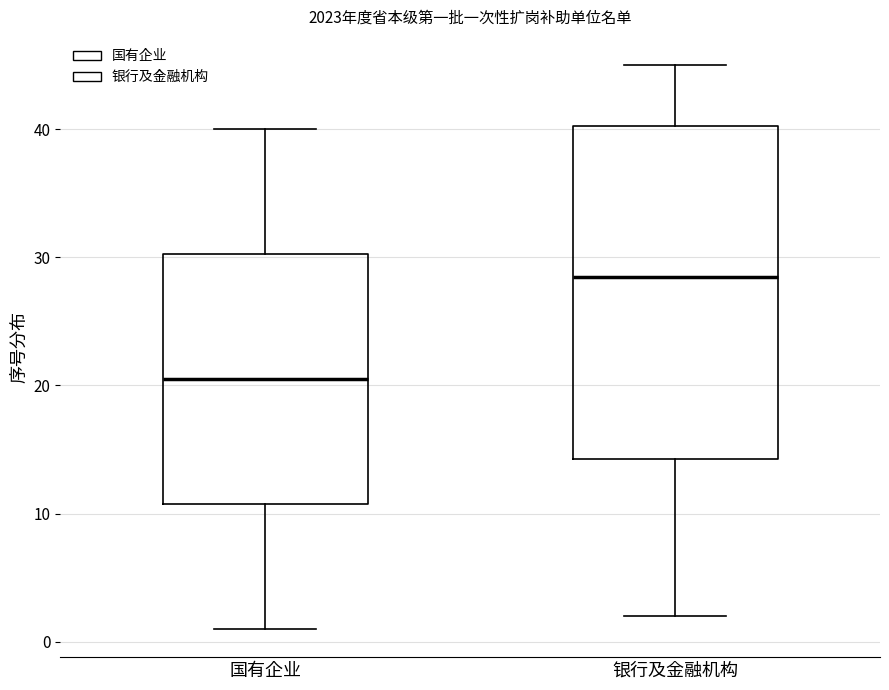

Which box has the lowest median line?

国有企业